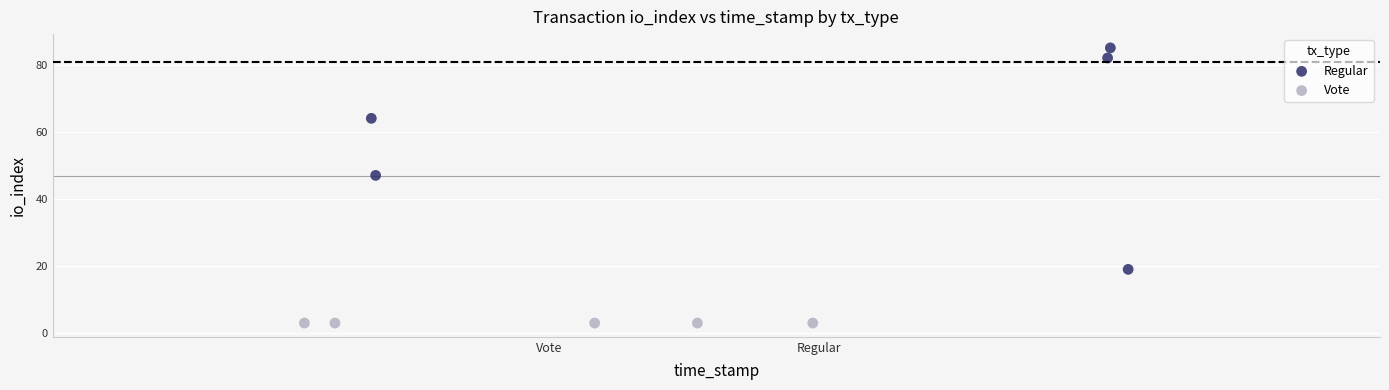

Which series reaches the minimum Y coordinate?

Vote